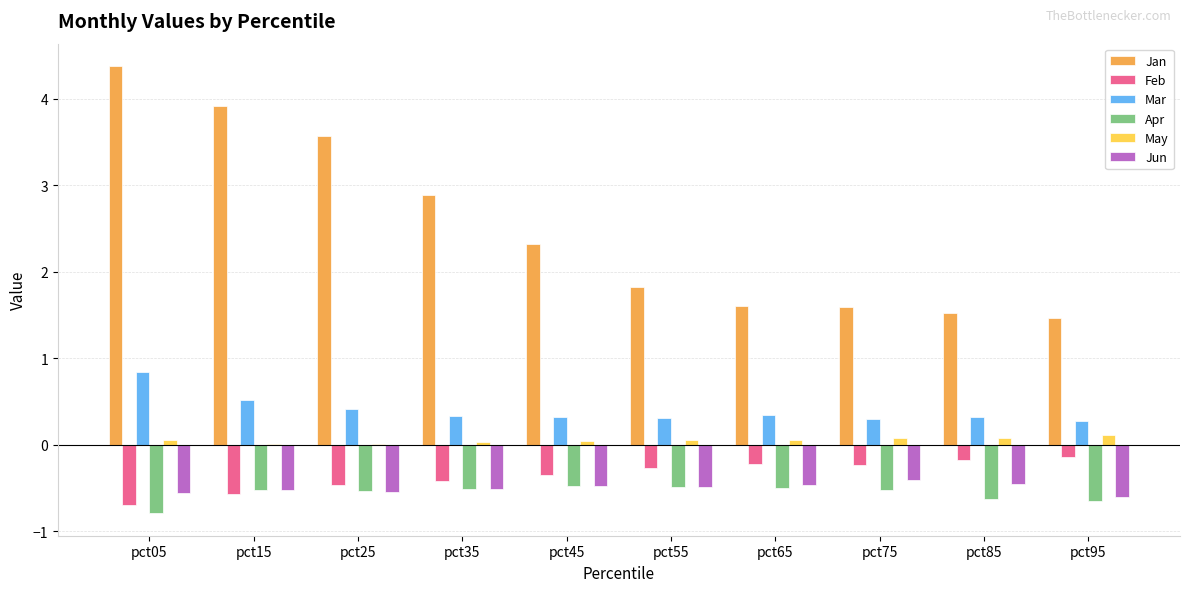

Which category has the highest value in the Jan series?

pct05